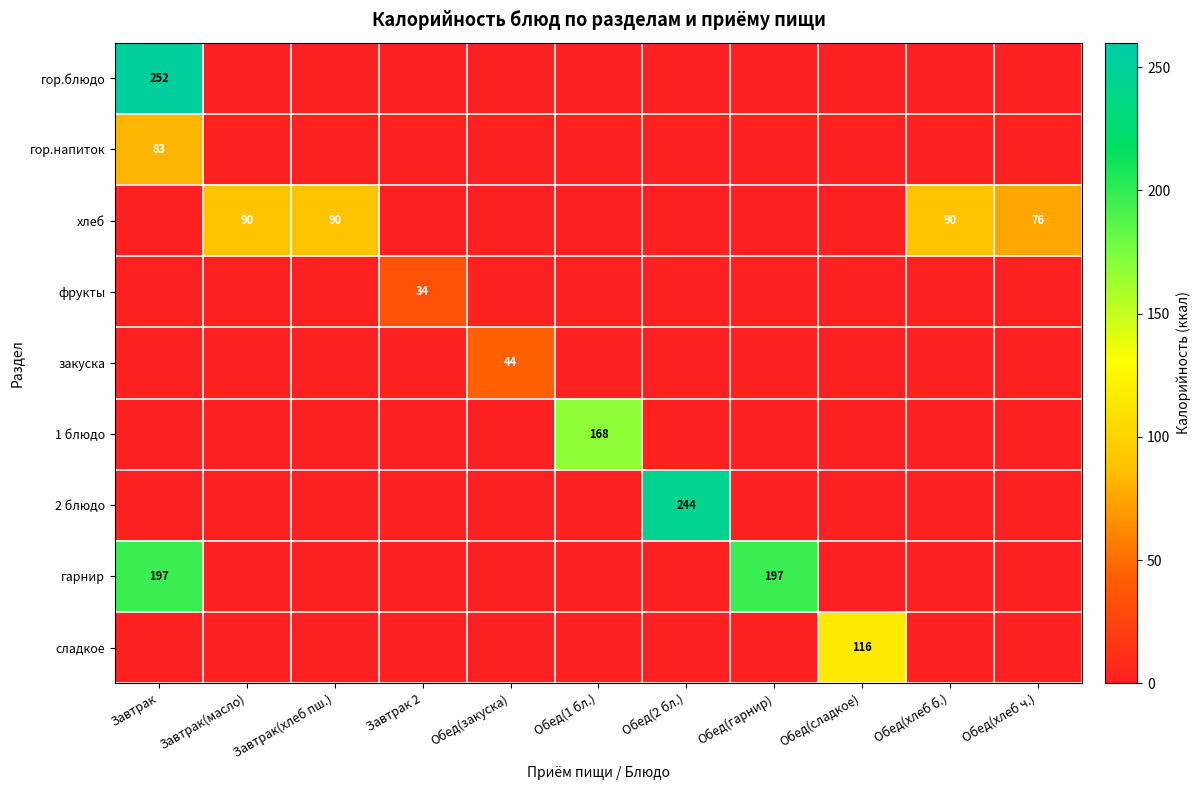

Rank the series by their maximum value, from lowest to highest.

фрукты, закуска, гор.напиток, хлеб, сладкое, 1 блюдо, гарнир, 2 блюдо, гор.блюдо